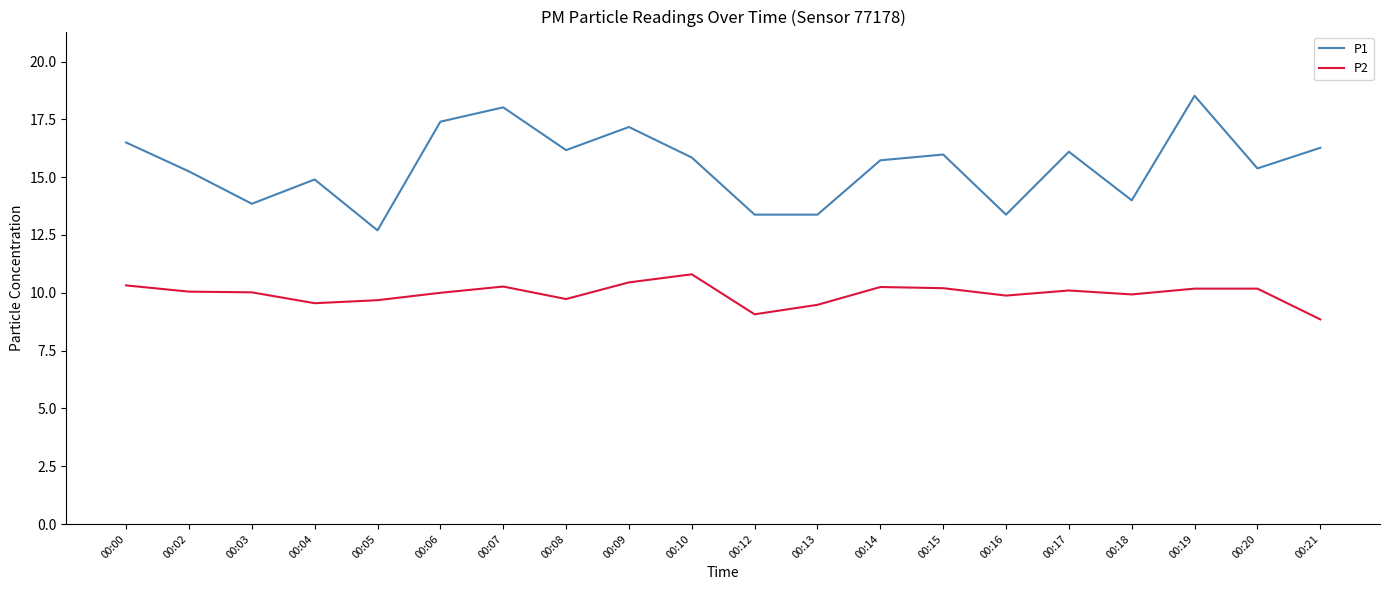

True or false: P1 has a value of 26.8 at 00:09.

False